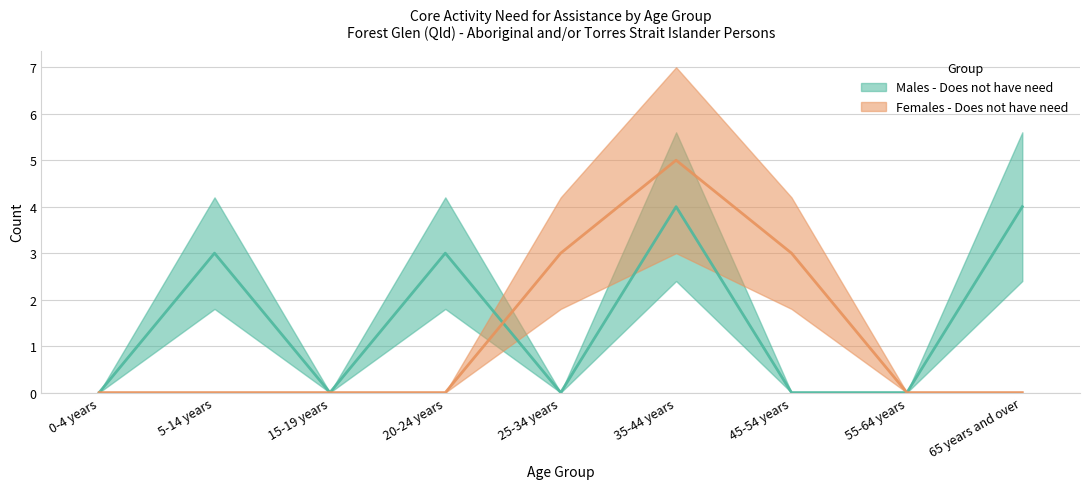

Which series has the widest spread of values?

Females - Does not have need